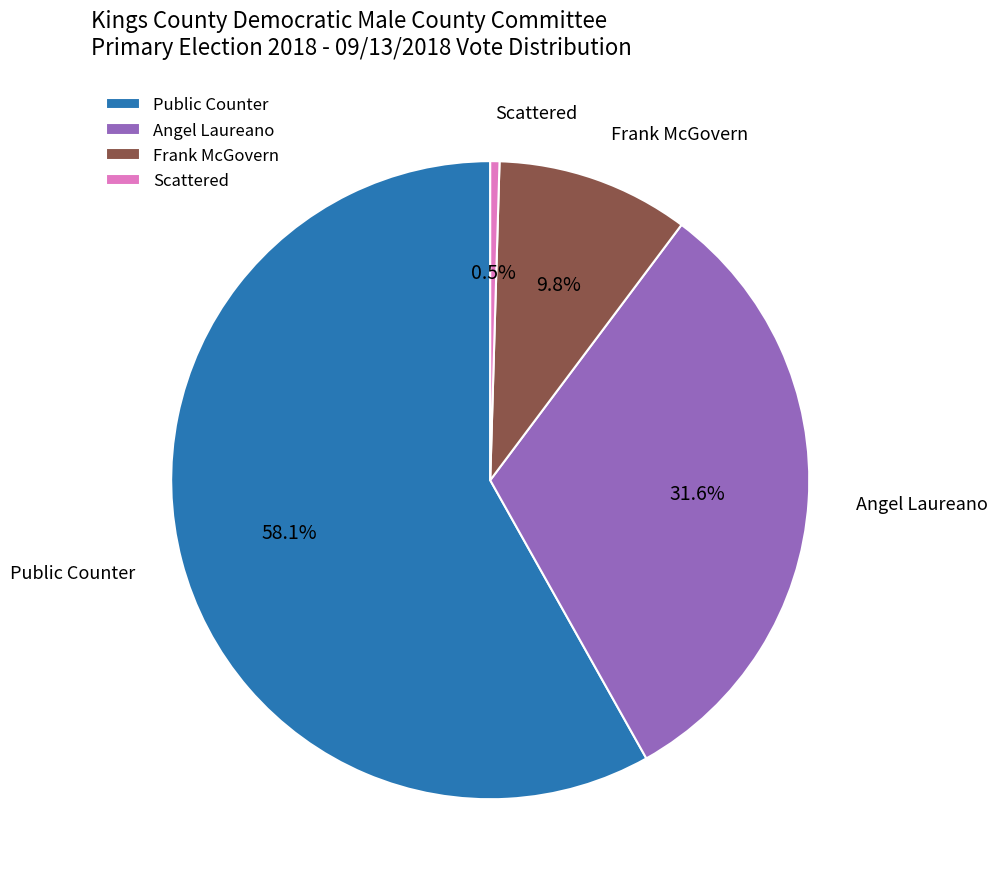

How many segments does this pie chart have?

4